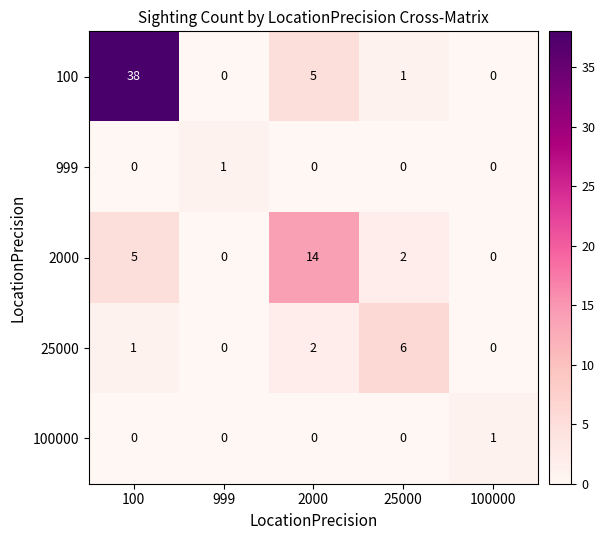

At how many categories does at least one series exceed 29?

1